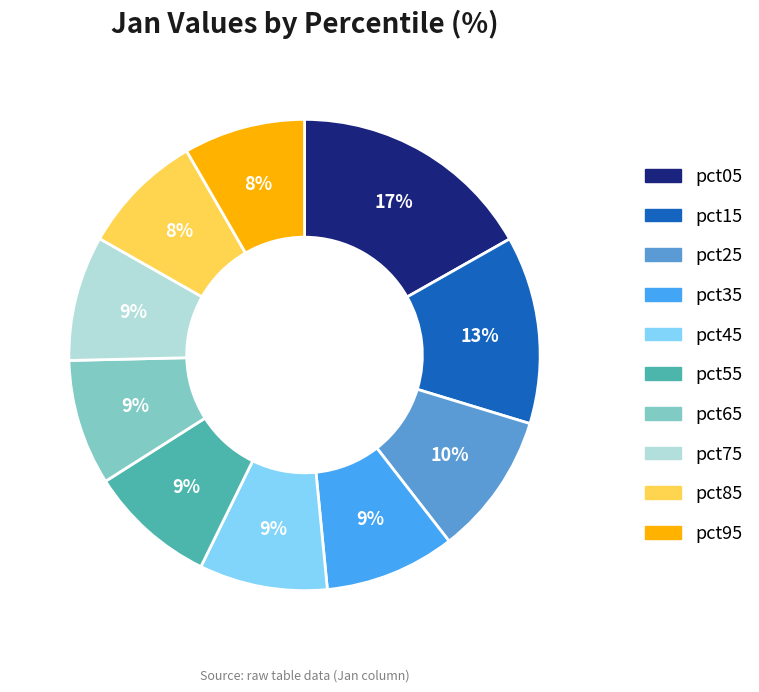

What percentage is the pct25 slice, to the nearest percent?

10%